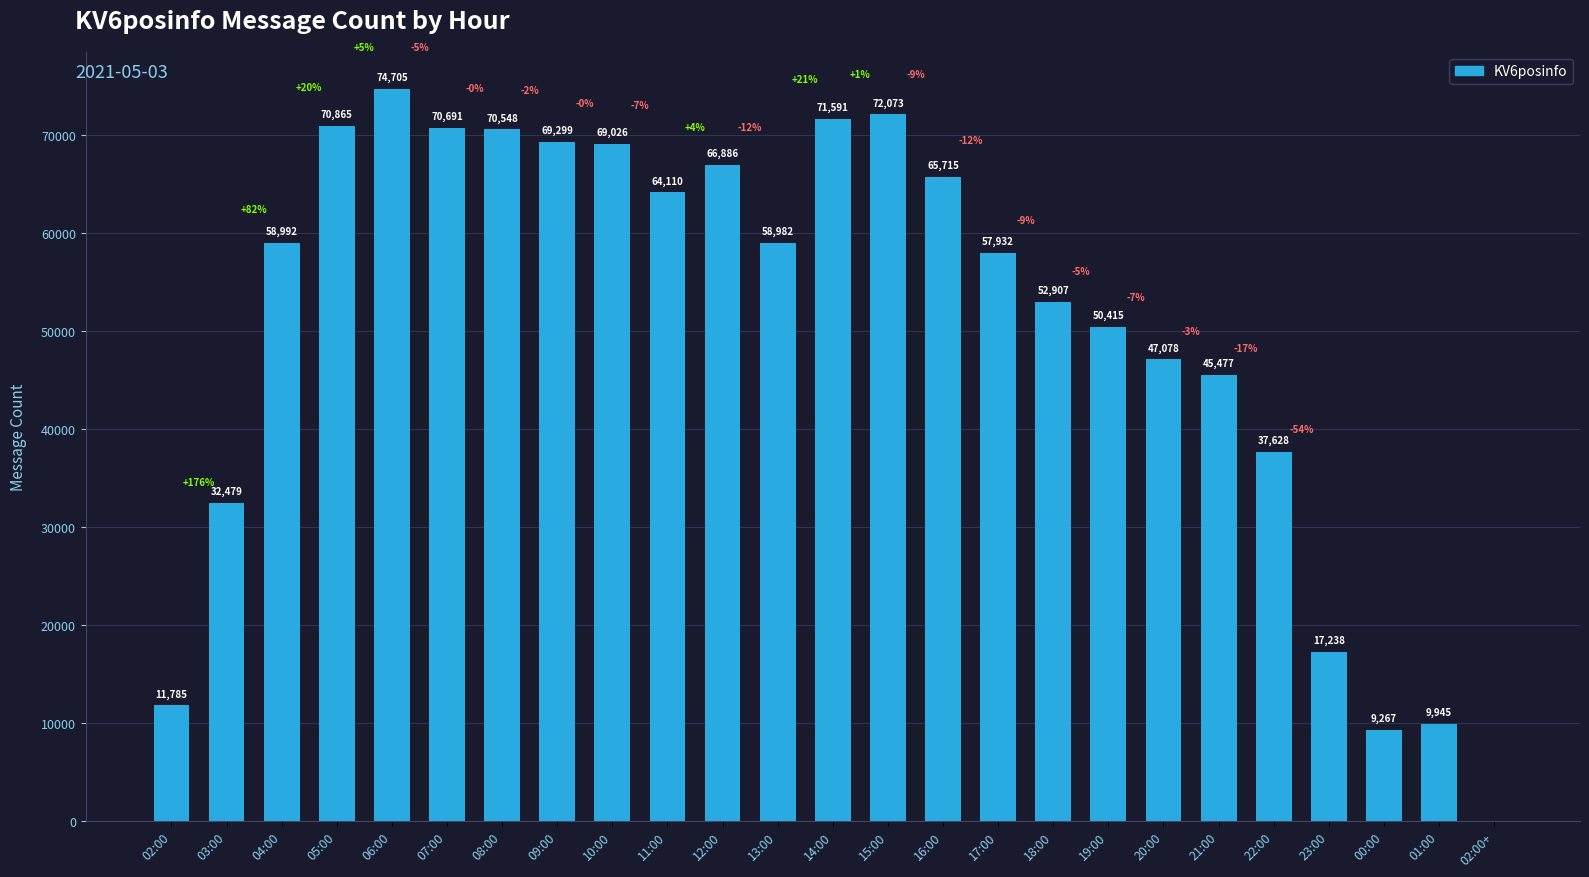

What is the sum of the values at 22:00 and 07:00?

108319